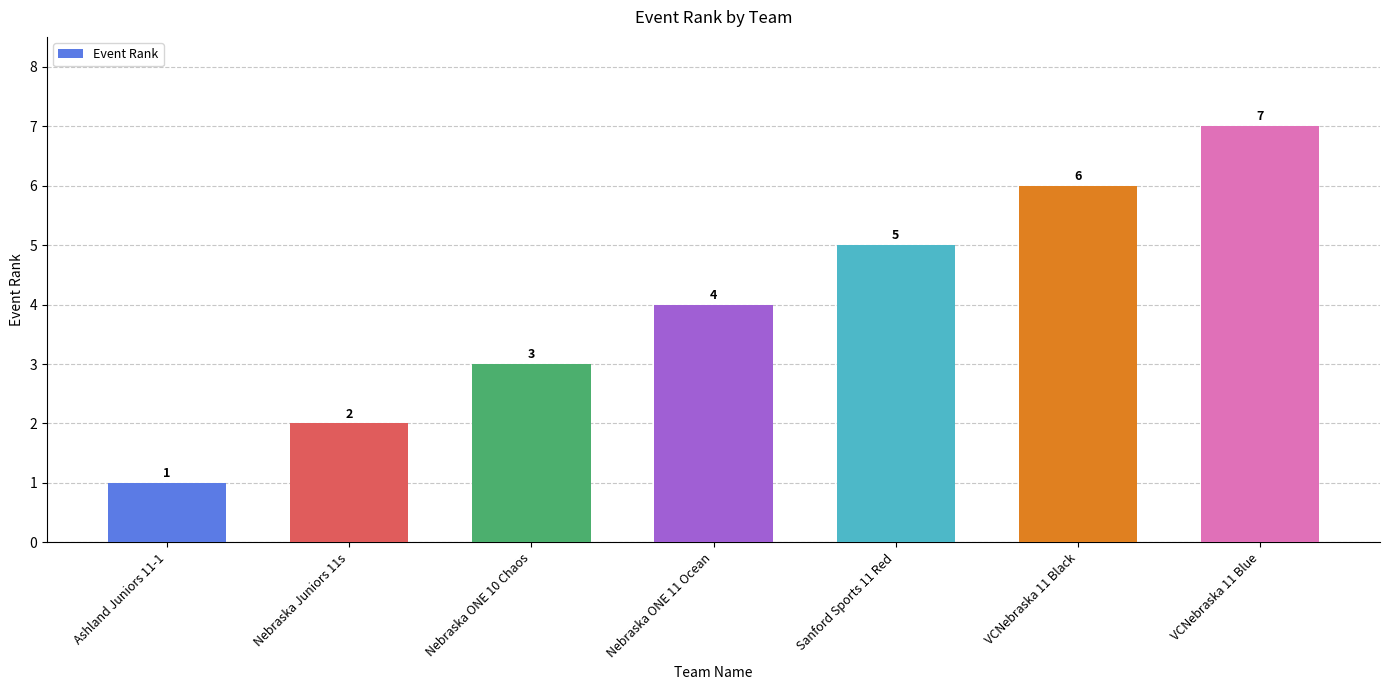

What is the difference between the second highest and minimum values?

5